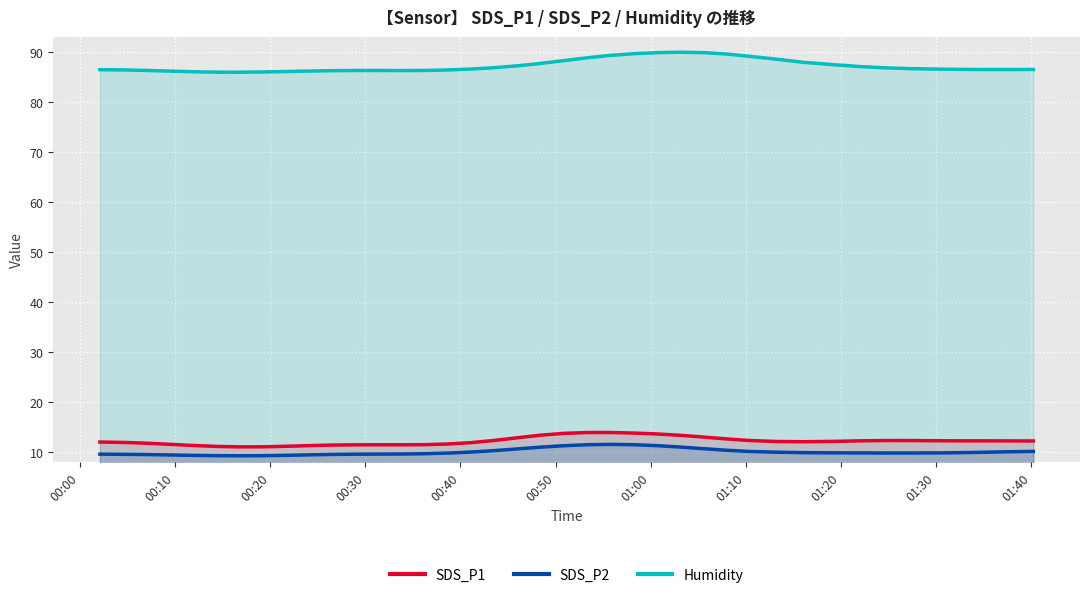

What is the lowest value of the SDS_P2 series?

9.3